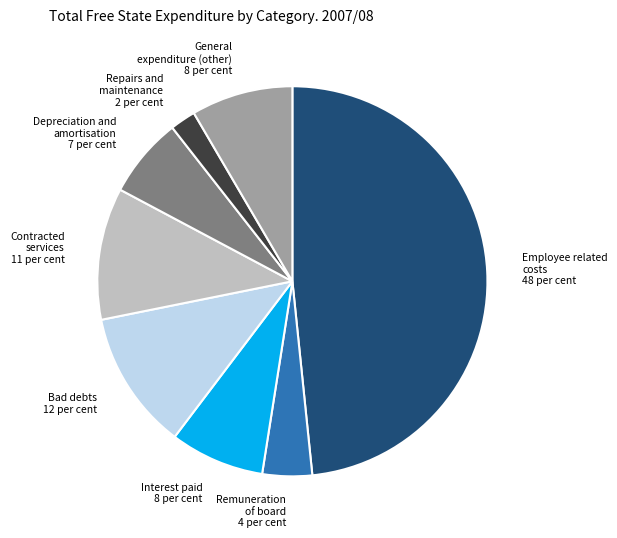

Which slice is the largest?

Employee related costs